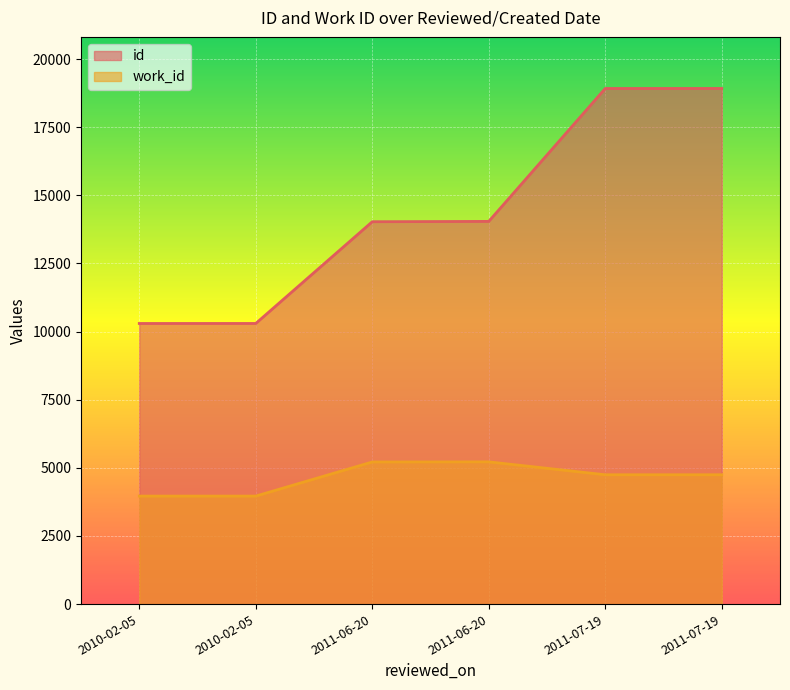

What is the highest value of the work_id series?

5219